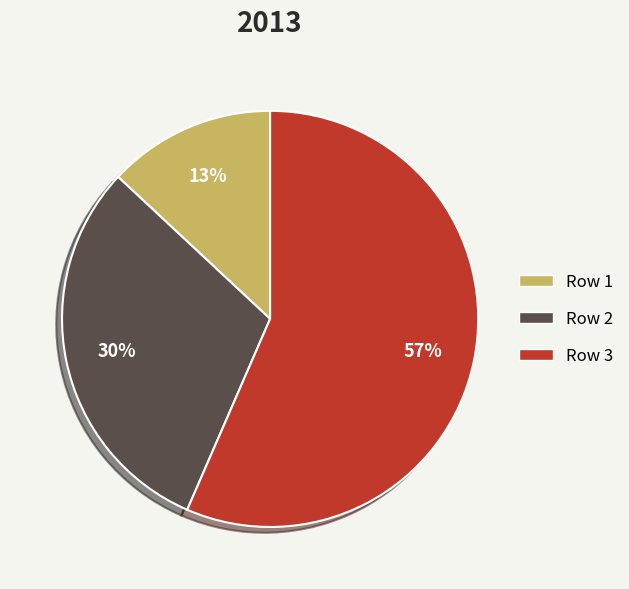

To the nearest percent, what percentage of the pie is Row 2?

30%